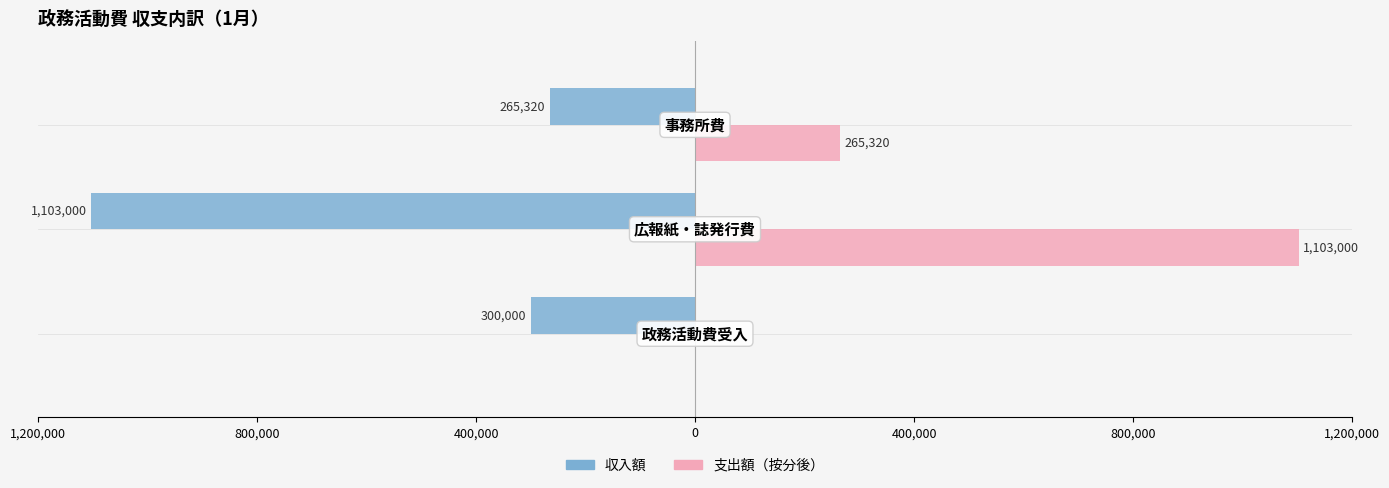

Count the 支出額（按分後） values in the range 0 to 1103000.

3